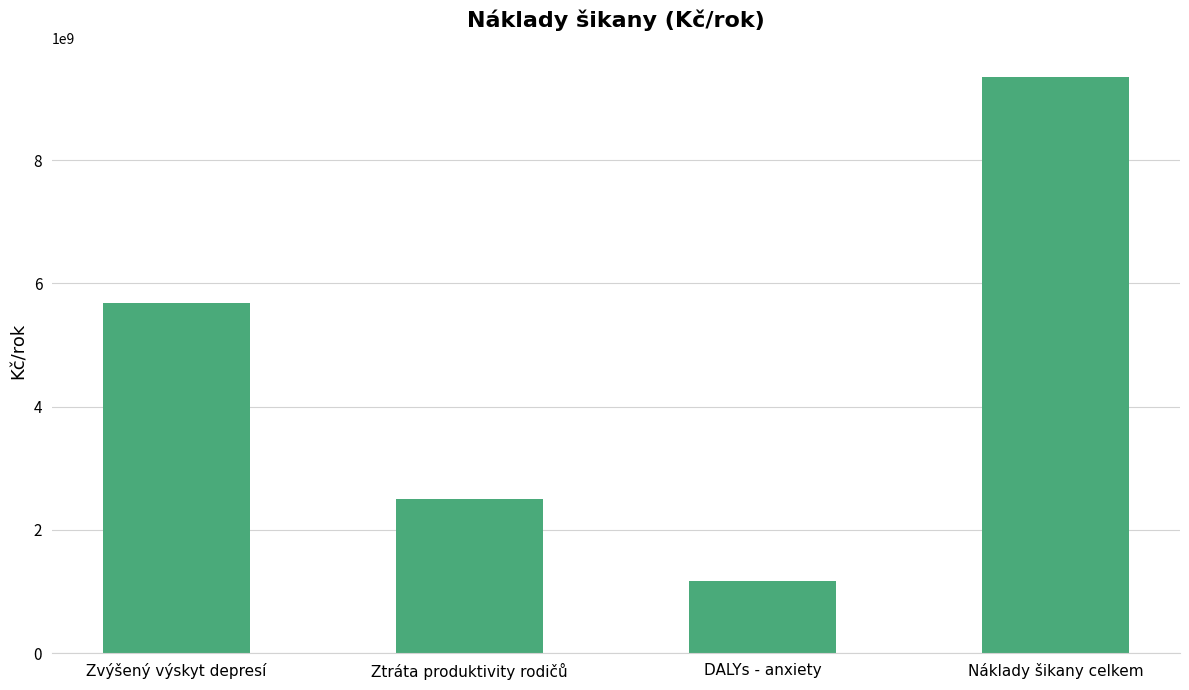

Rank the categories by value from highest to lowest.

Náklady šikany celkem, Zvýšený výskyt depresí, Ztráta produktivity rodičů, DALYs - anxiety